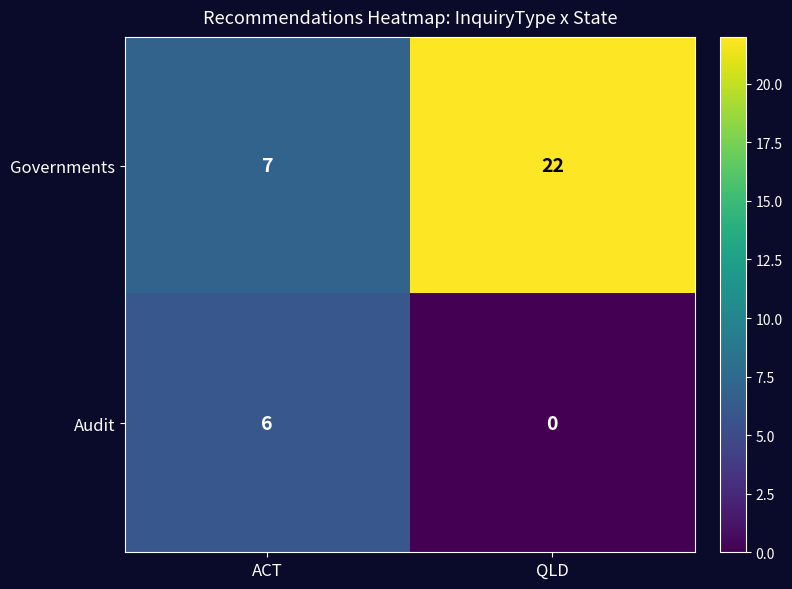

Which series has the largest total across all categories?

Governments